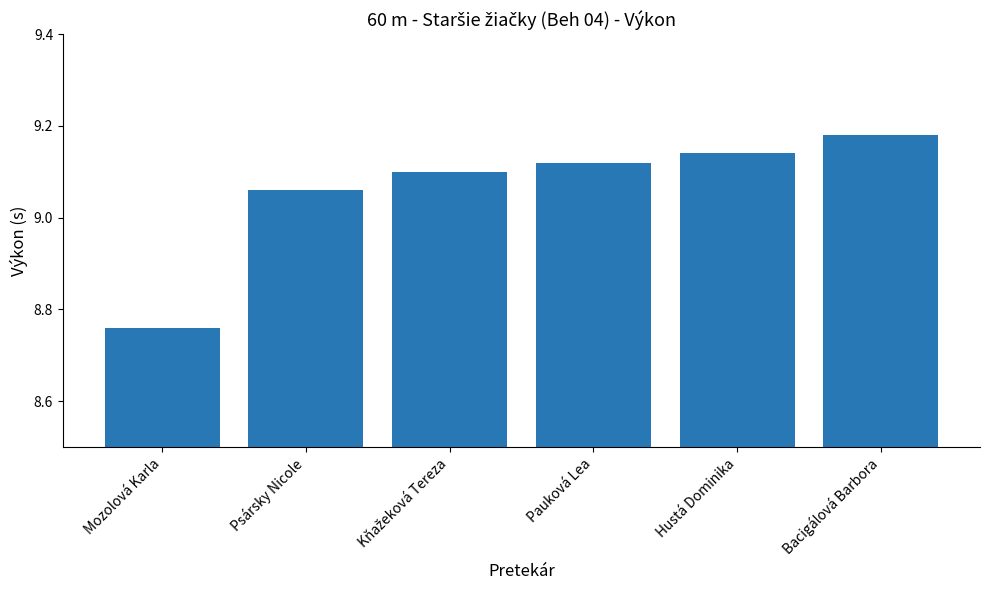

Which category has the lowest value across all series?

Mozolová Karla